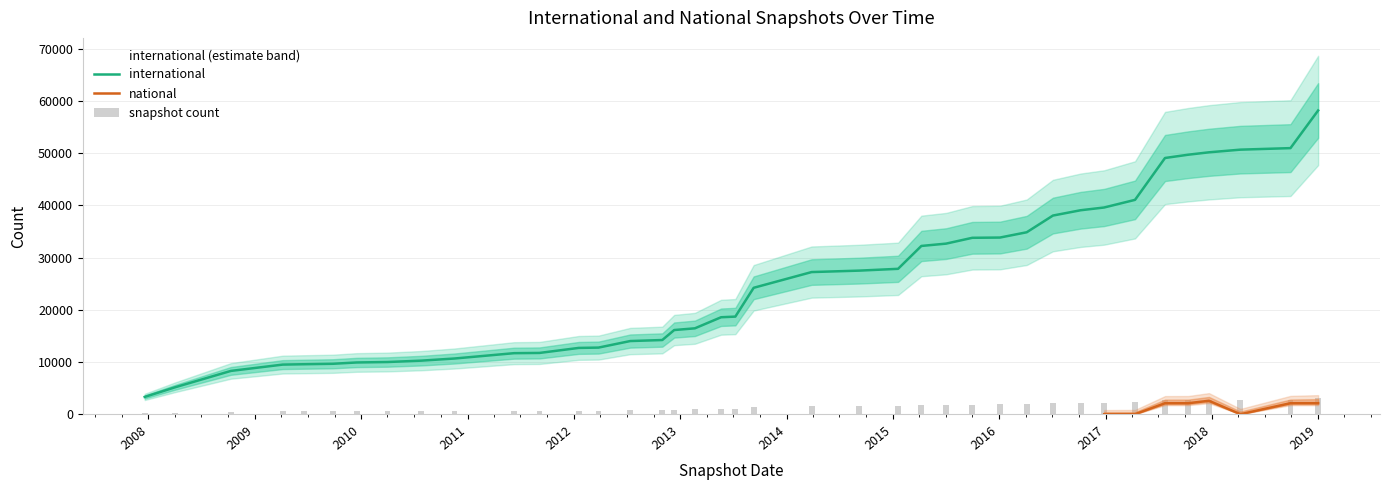

What is the maximum value shown in the chart?

58161